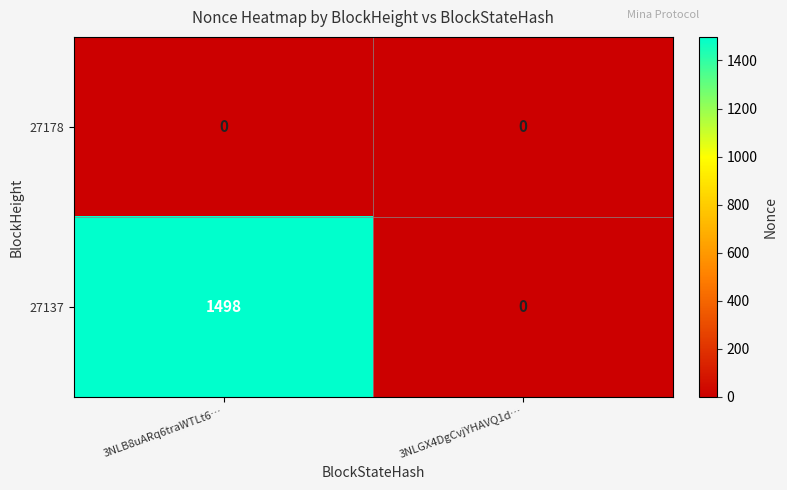

List the series in order of their peak value, highest first.

27137, 27178